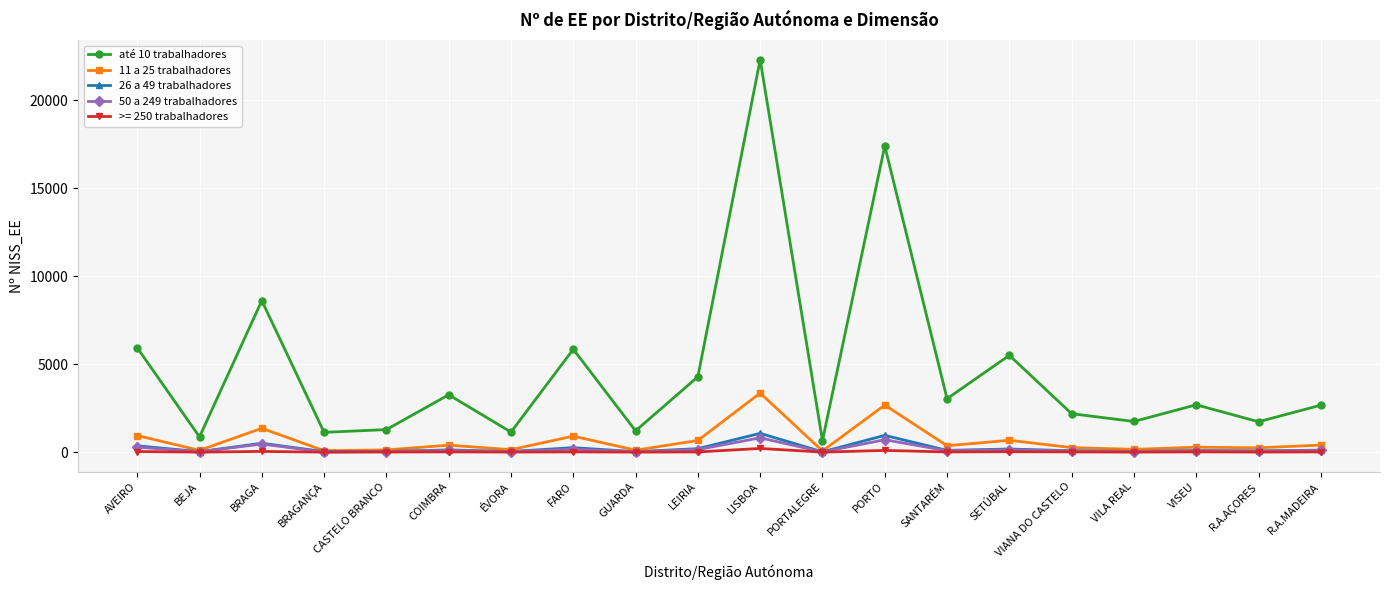

At which label does 11 a 25 trabalhadores reach its peak?

LISBOA